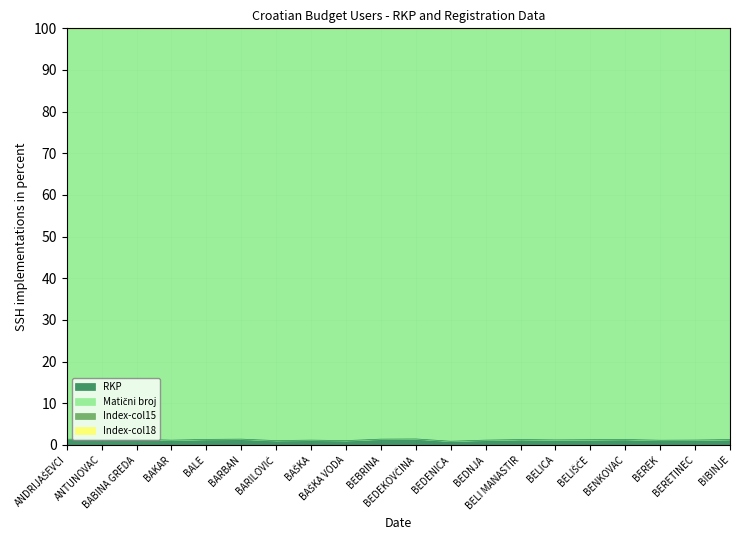

Is the value of Index-col18 at BELICA greater than the value of Index-col15 at ANDRIJAŠEVCI?

Yes